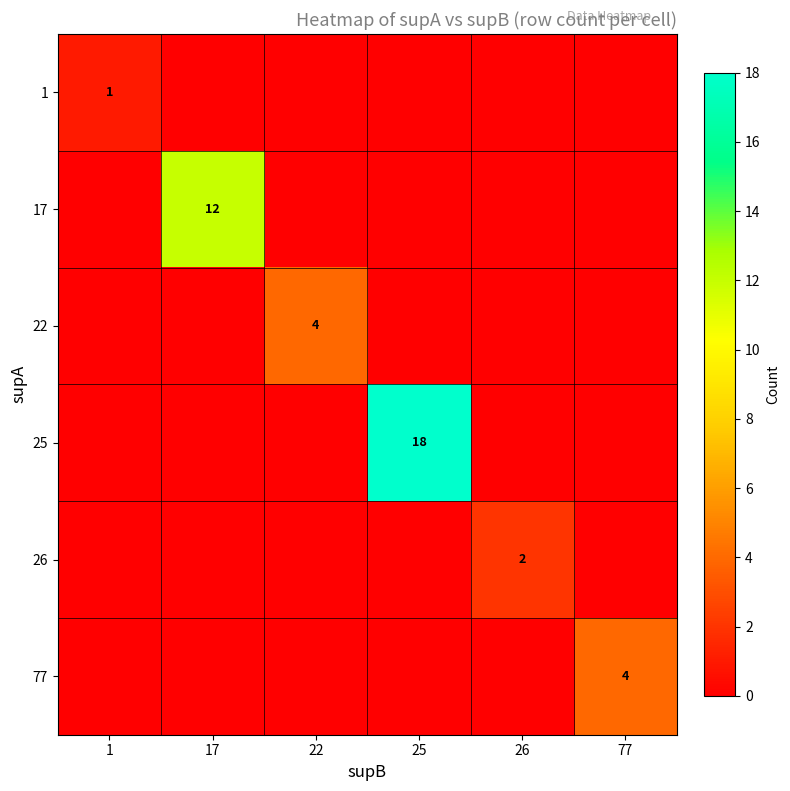

What is the difference between the highest and lowest values at 77?

4